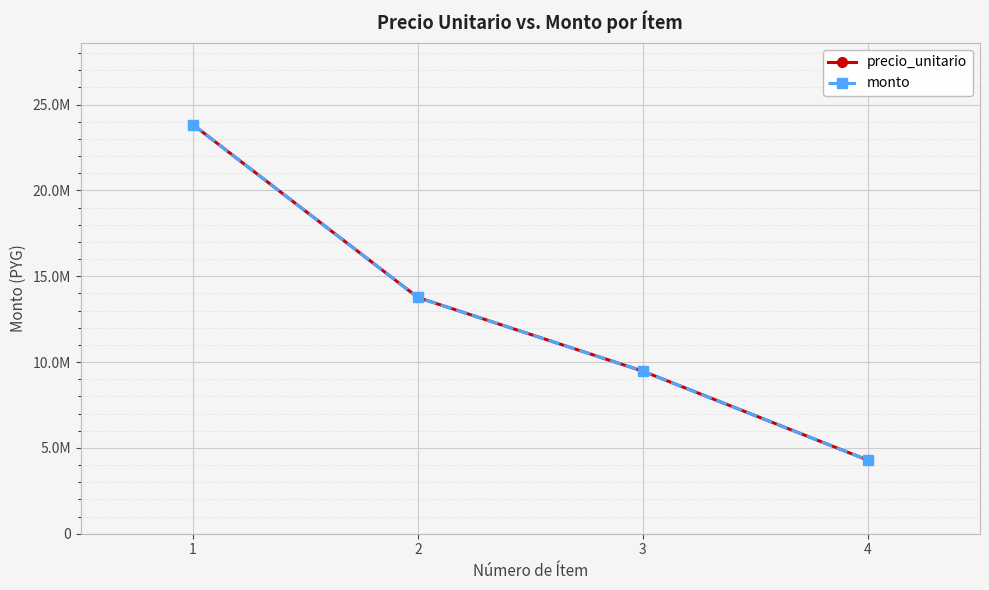

The value of monto at 1 is 42808955. True or false?

False